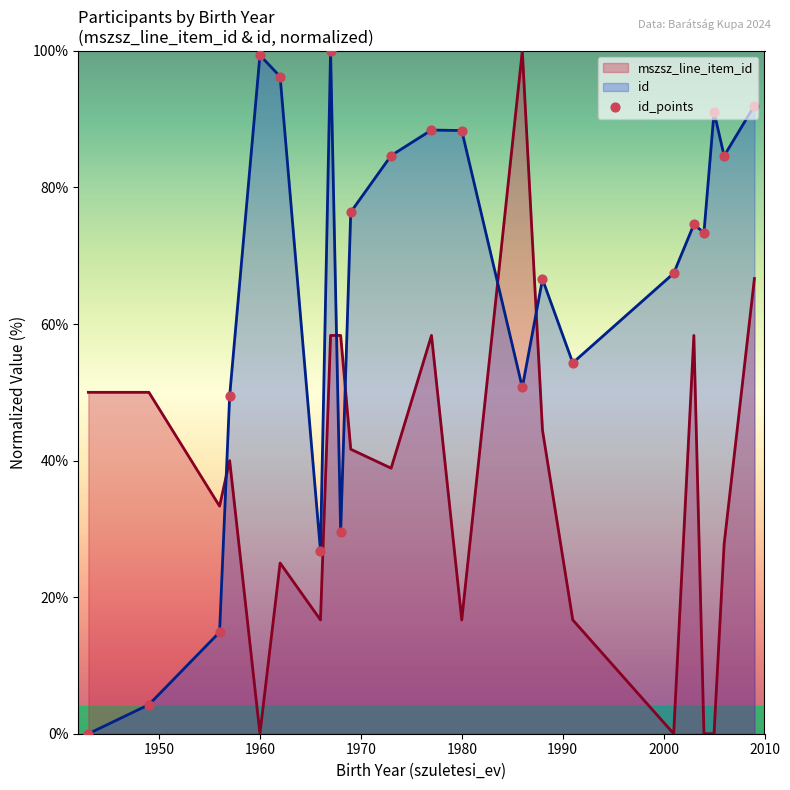

What is the greatest value displayed?

100.0